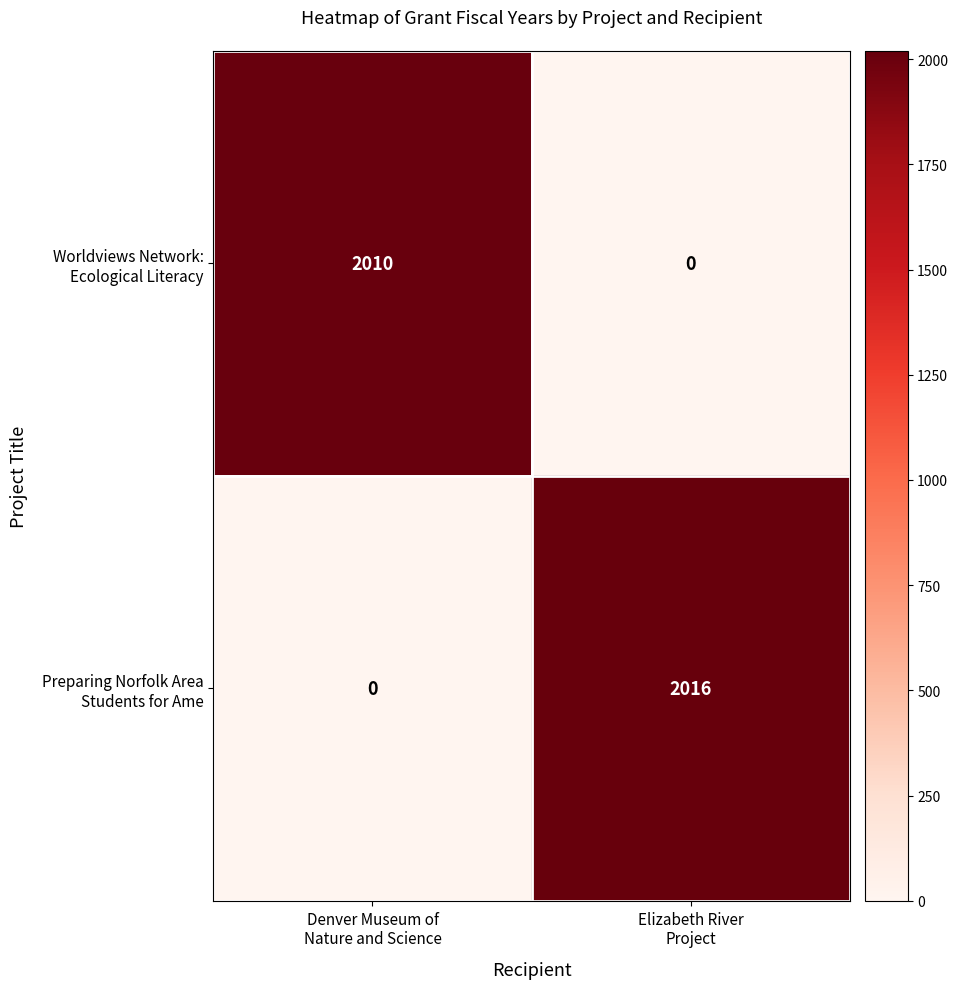

Count the number of data series in this chart.

2